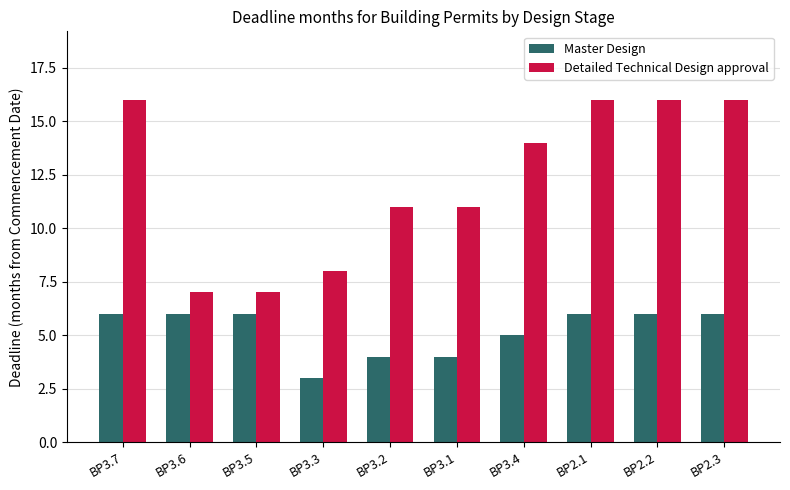

What is the difference between the second highest and minimum values in the Master Design series?

3